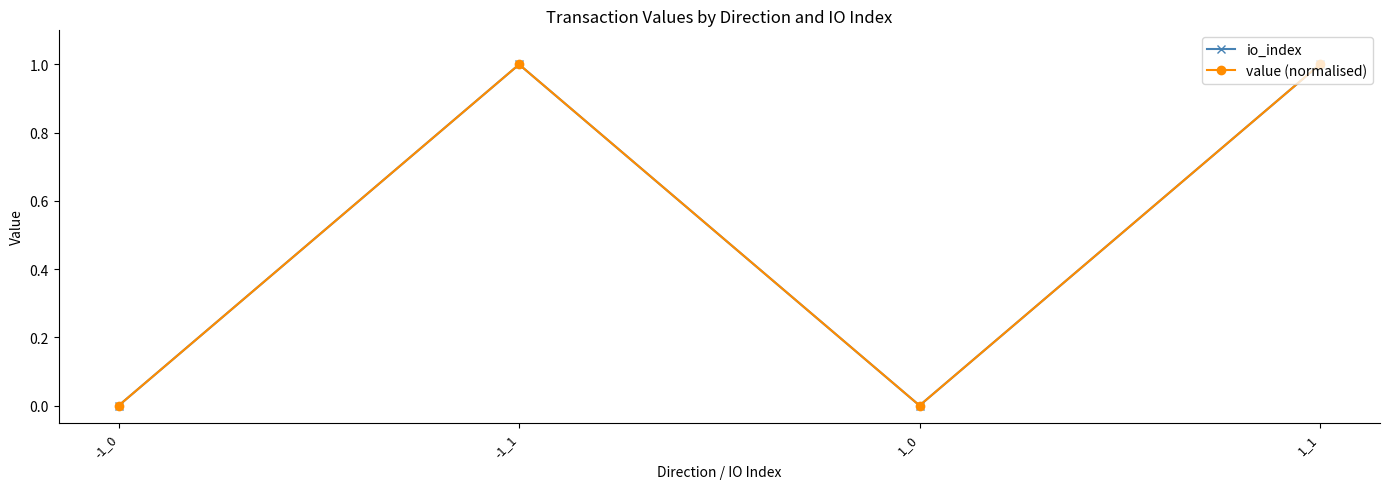

Which series has the largest range (max minus min)?

io_index